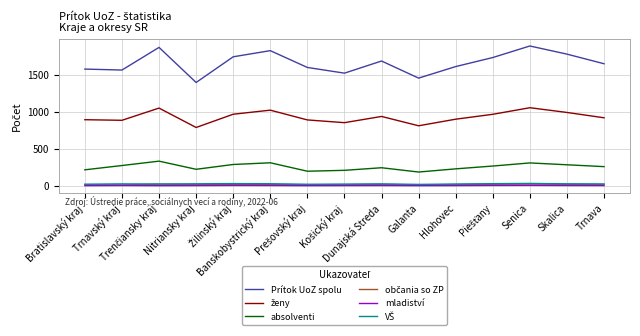

Which series has the largest total across all categories?

Prítok UoZ spolu